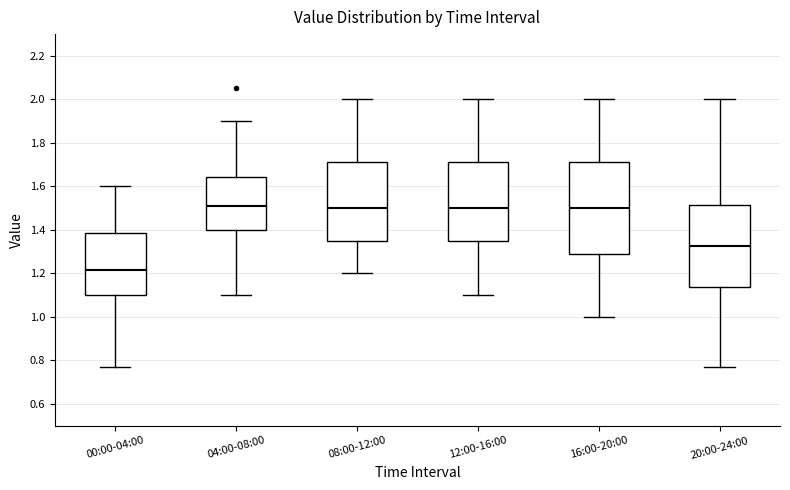

Comparing the boxes themselves (not the whiskers), which one is the tallest?

16:00-20:00